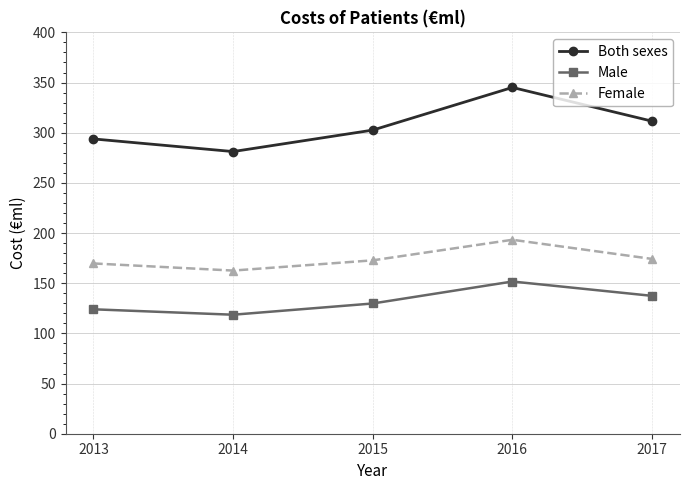

Read the Female value at 2014.

162.6